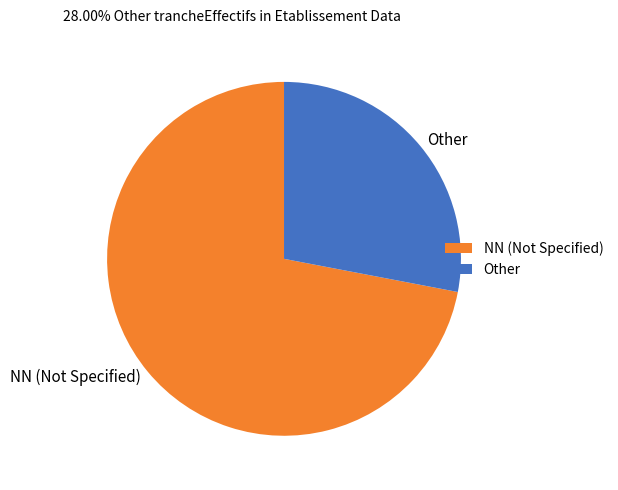

Which category has the smallest portion of the pie?

Other